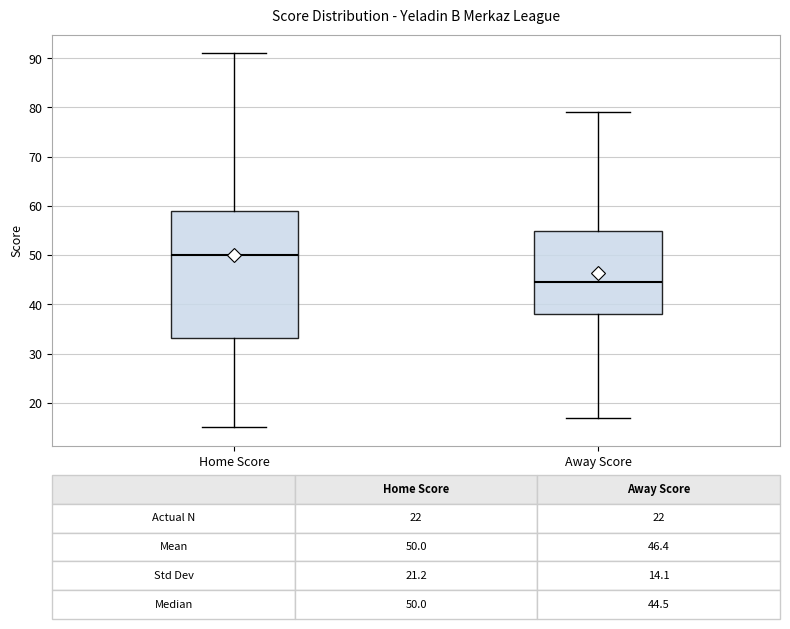

Which box has the highest median line?

Home Score